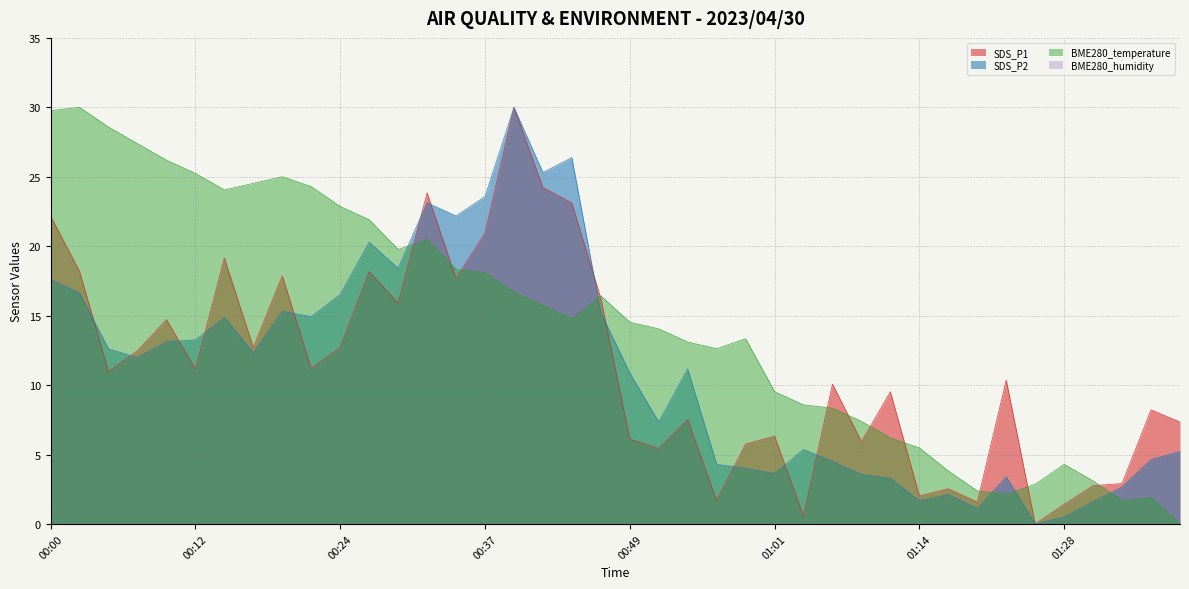

Between which two adjacent categories do SDS_P1 and BME280_temperature first intersect?

00:29 and 00:32